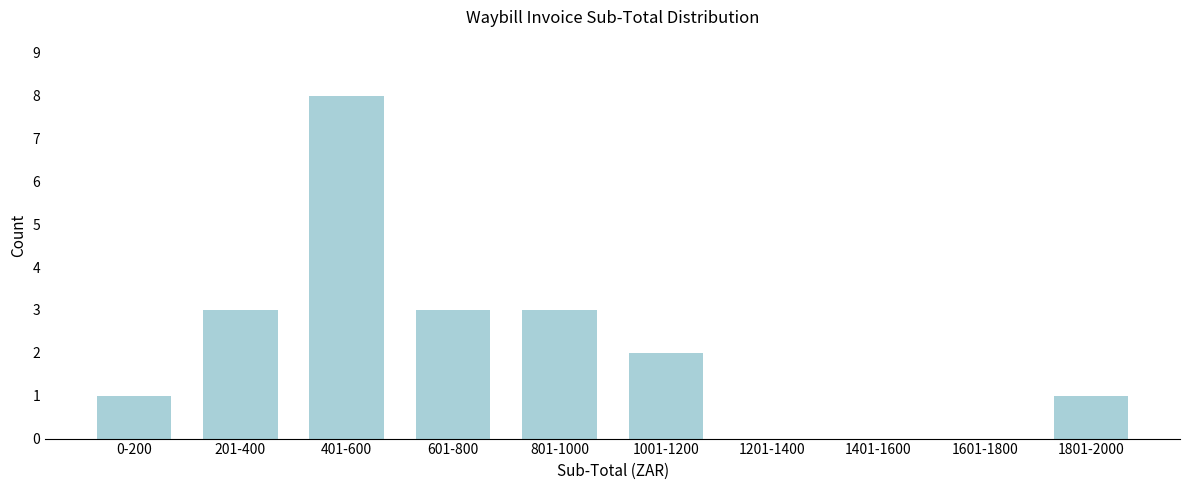

Reading right to left, what are all the values shown in this chart?

1801-2000=1	1601-1800=0	1401-1600=0	1201-1400=0	1001-1200=2	801-1000=3	601-800=3	401-600=8	201-400=3	0-200=1